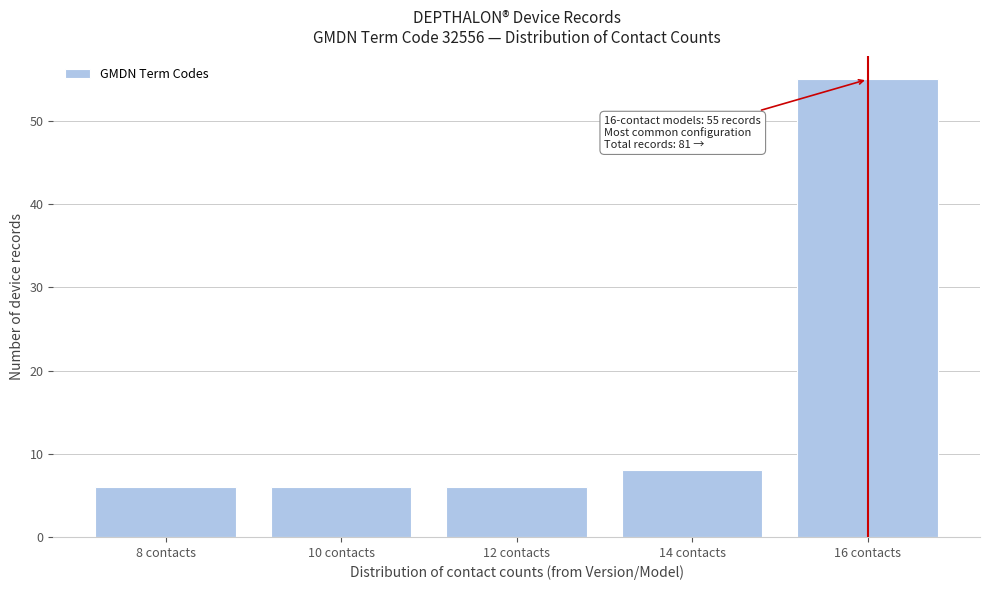

Reading right to left, transcribe all the data shown in this chart.

55	8	6	6	6